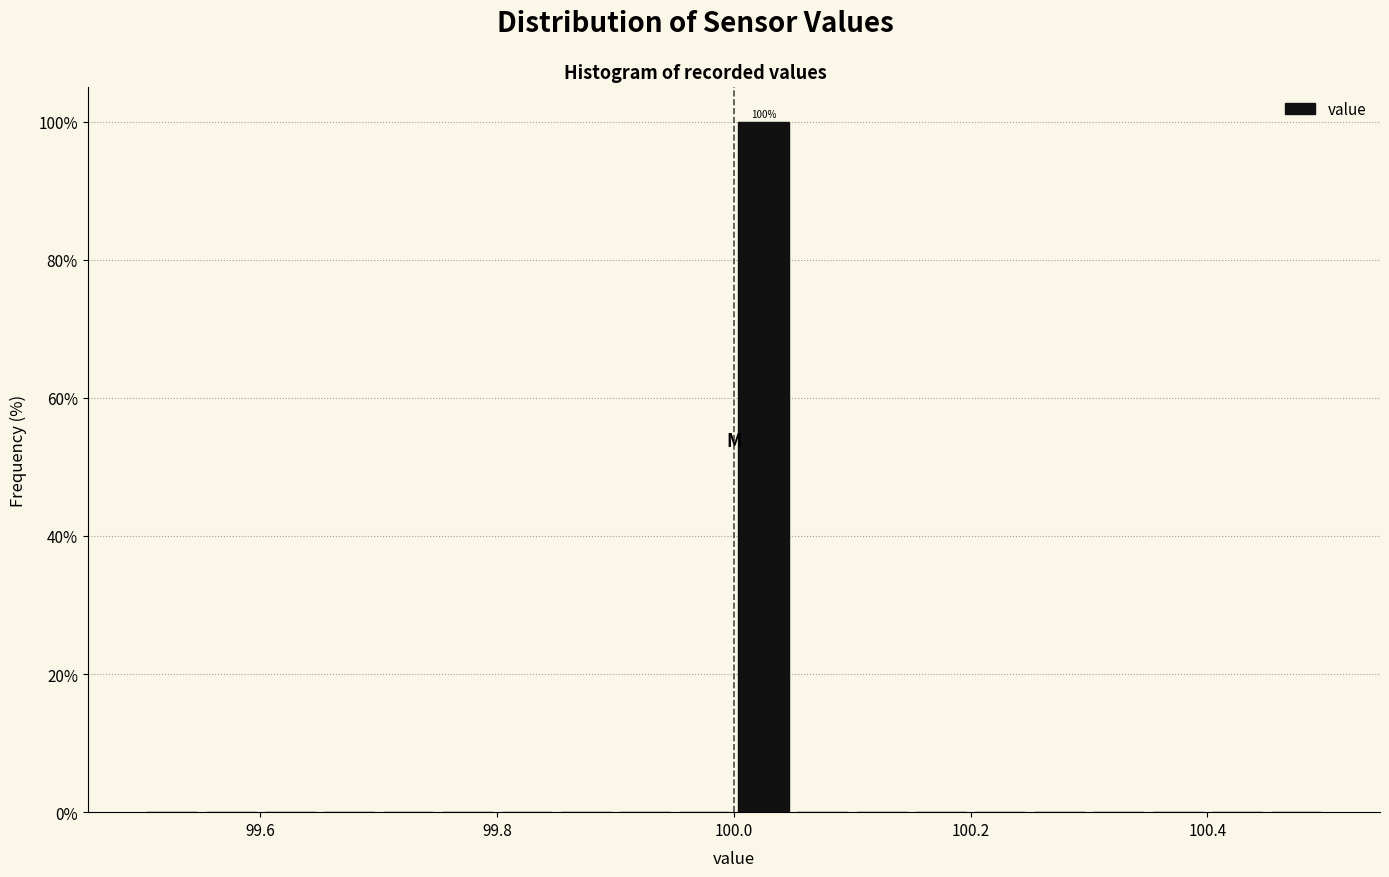

Read against the x-axis, roughly where is the centre of the tallest bar?

100.02